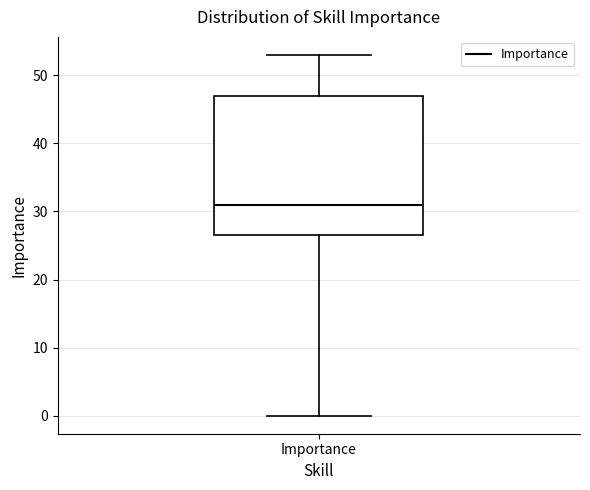

Read this box plot against the y-axis: the position of the median line, the range covered by the box, and the ends of both whiskers. The values are not printed on the chart, so give them approximately, as read against the axis.

median 31, box 27 to 47, whiskers 0 to 53